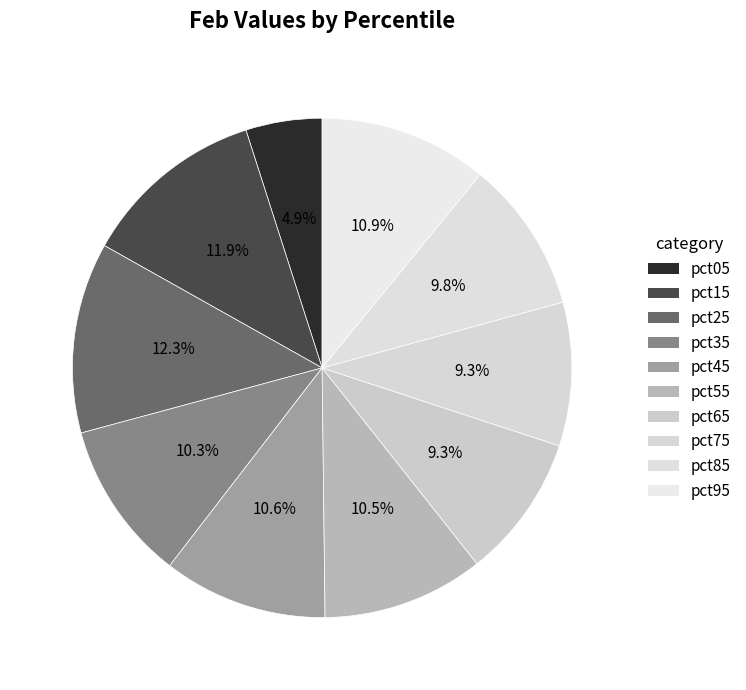

How many segments does this pie chart have?

10